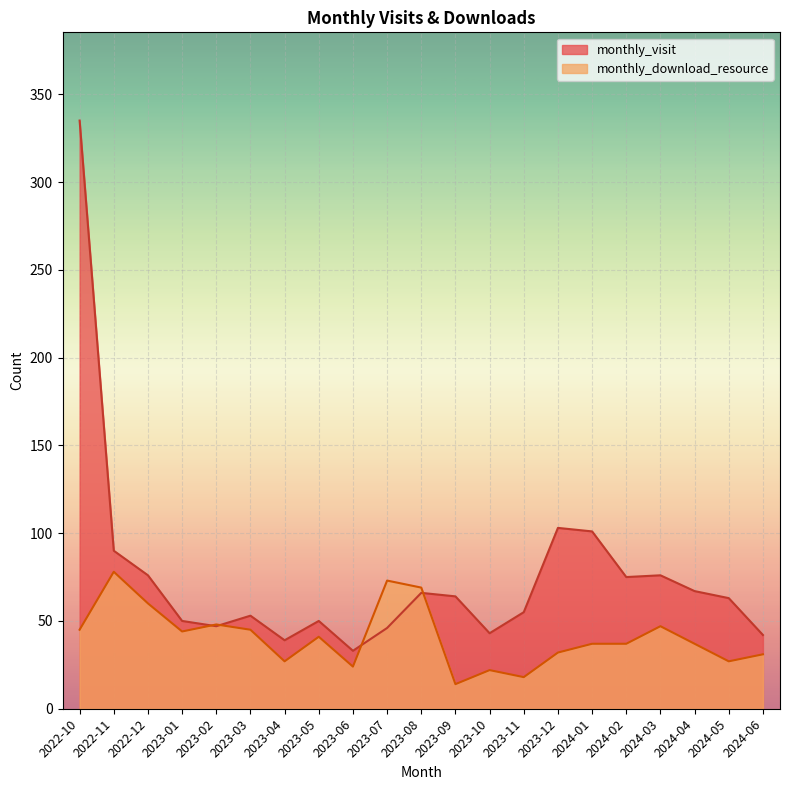

What is the difference between the second highest and minimum values in the monthly_download_resource series?

59